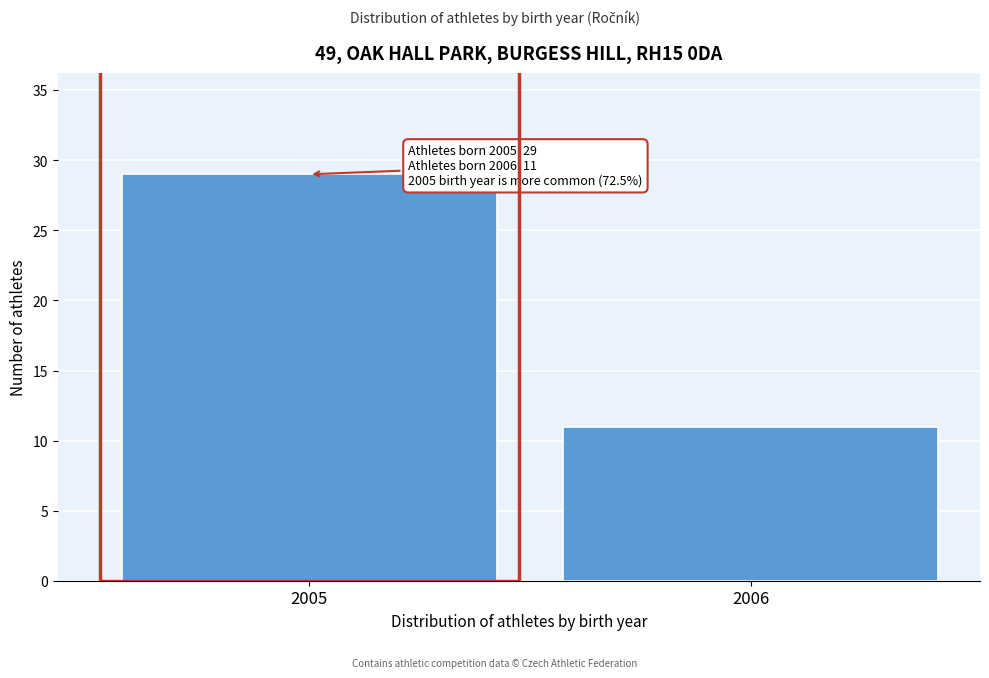

Reading right to left, list all the values displayed in this chart.

11	29